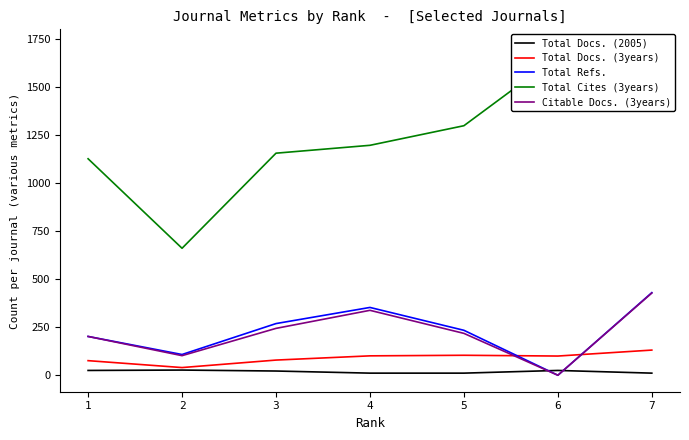

Which series has the widest spread of values?

Total Cites (3years)